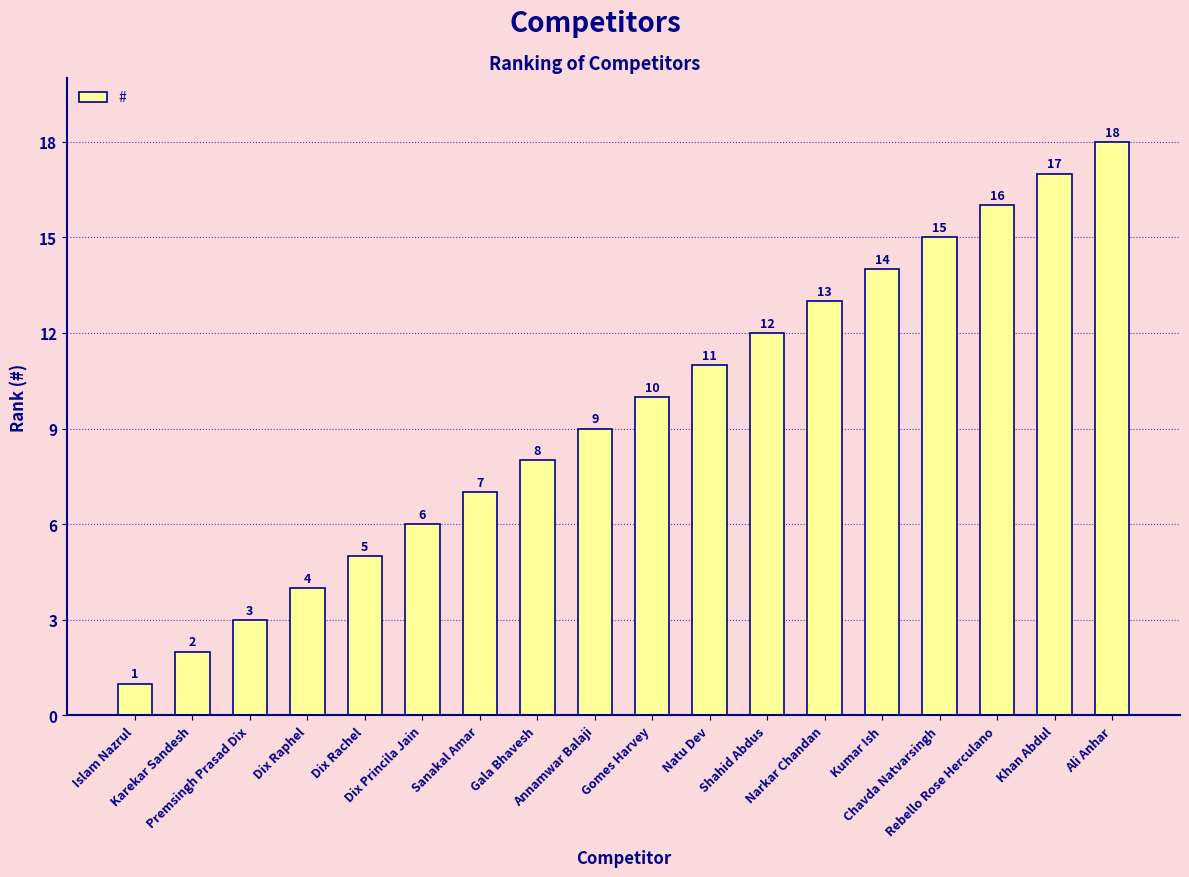

At which category does the chart reach its minimum across all series?

Islam Nazrul